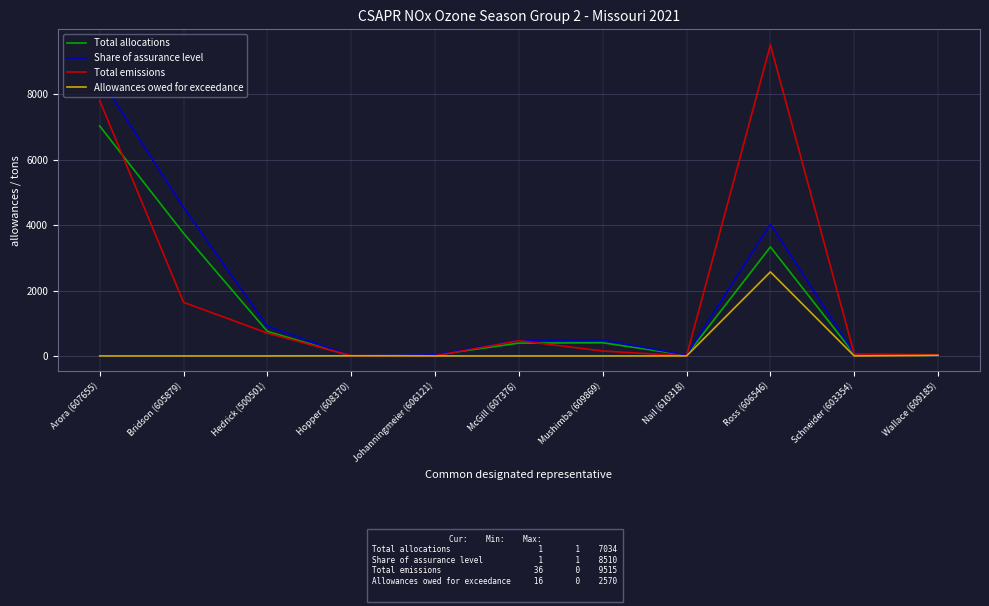

List the series in order of their peak value, highest first.

Total emissions, Share of assurance level, Total allocations, Allowances owed for exceedance